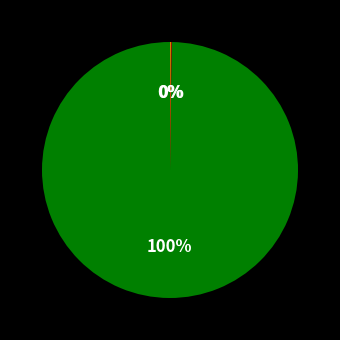

To the nearest percent, what is the average slice percentage?

33%